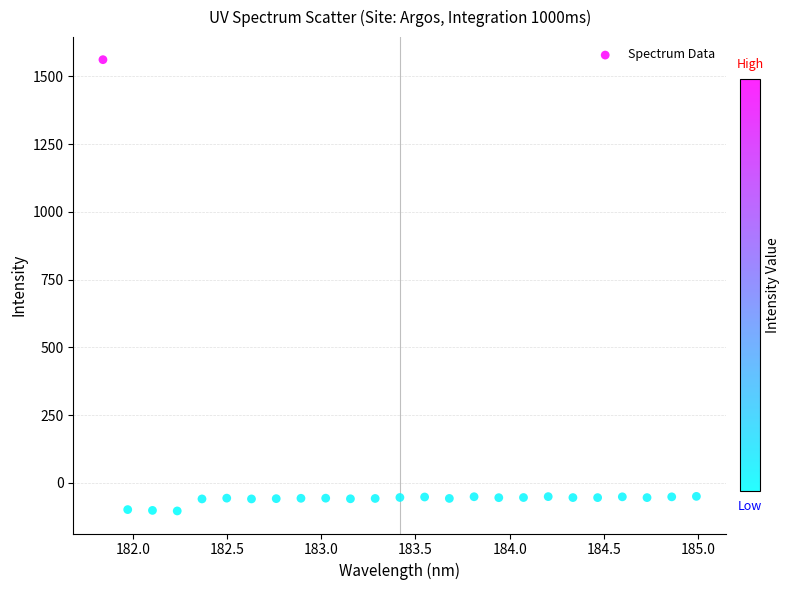

What is the range of X values (max minus min)?

3.1